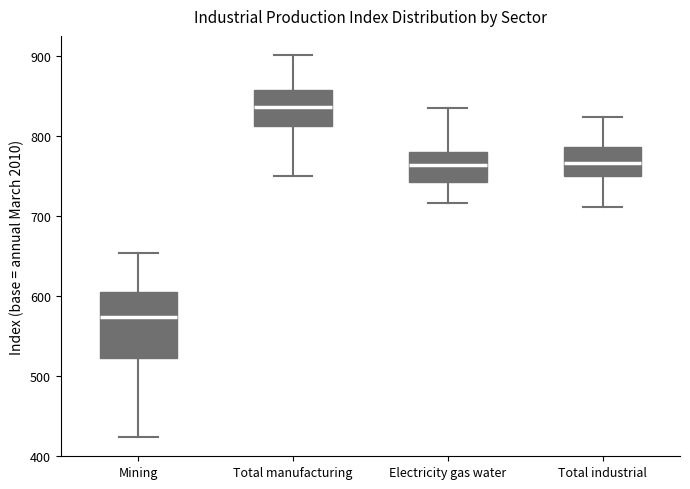

Which box is the tallest, from its lower edge to its upper edge?

Mining